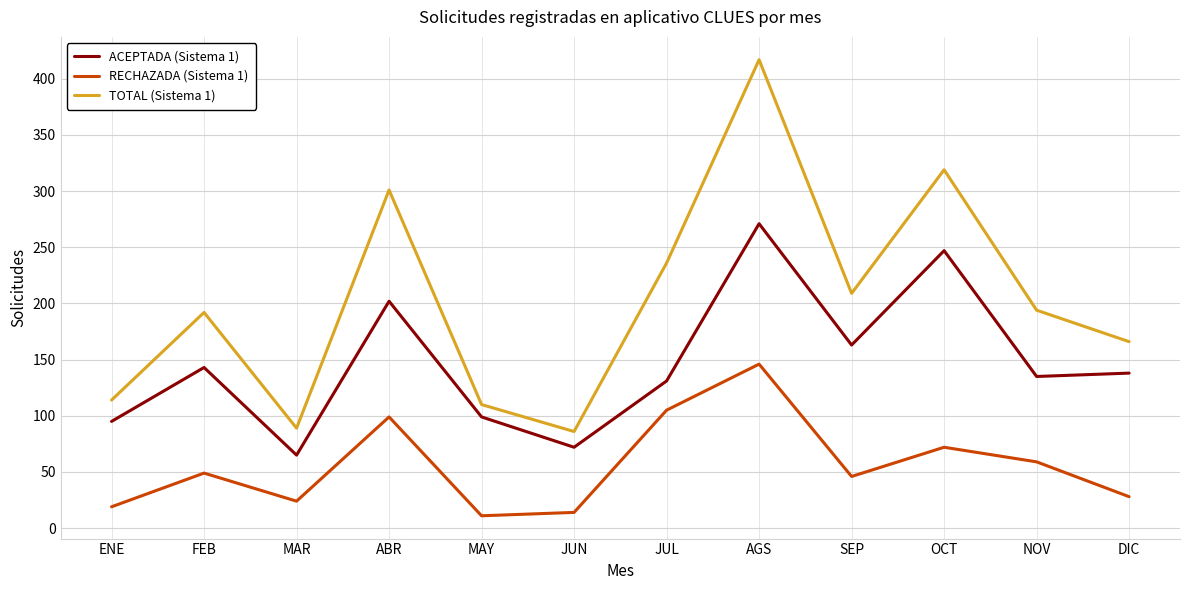

Which series has the largest range (max minus min)?

TOTAL (Sistema 1)